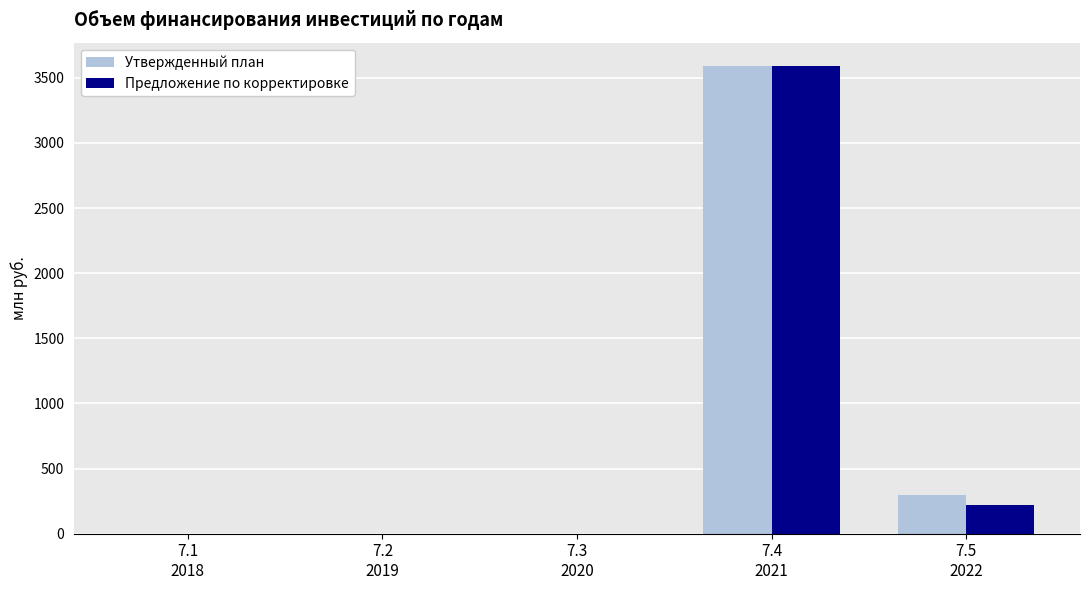

Is the value of Предложение по корректировке at 7.2
2019 greater than the value of Утвержденный план at 7.4
2021?

No